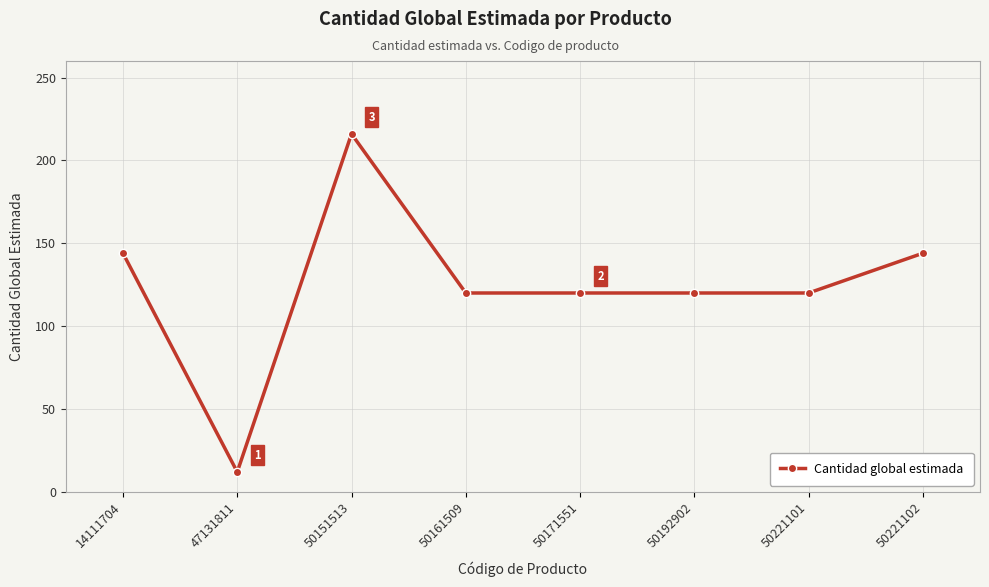

Reading left to right, transcribe all the data shown in this chart.

14111704=144	47131811=12	50151513=216	50161509=120	50171551=120	50192902=120	50221101=120	50221102=144